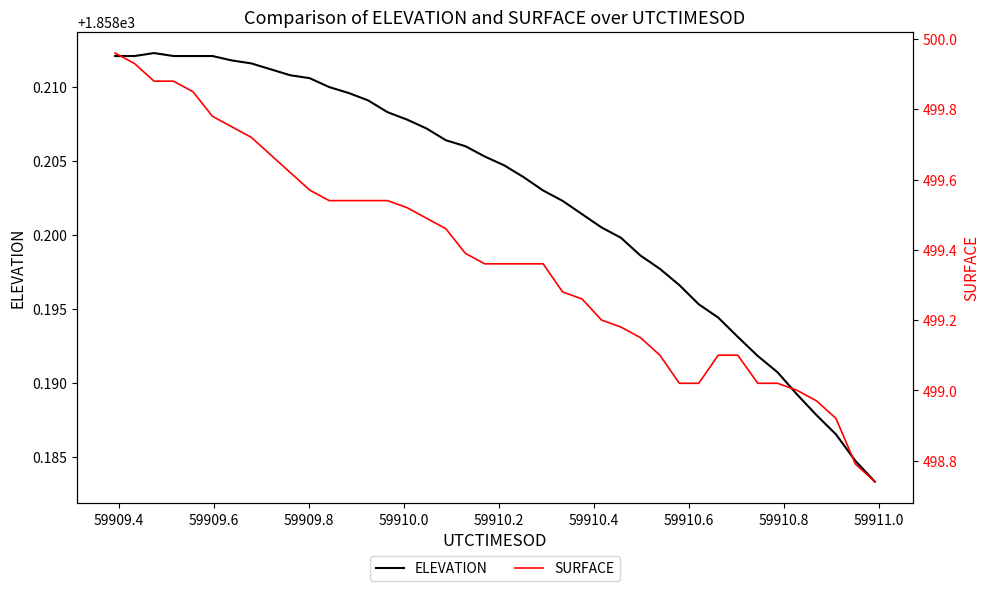

What is the value of the ELEVATION point at the 39th from the left?

1858.2